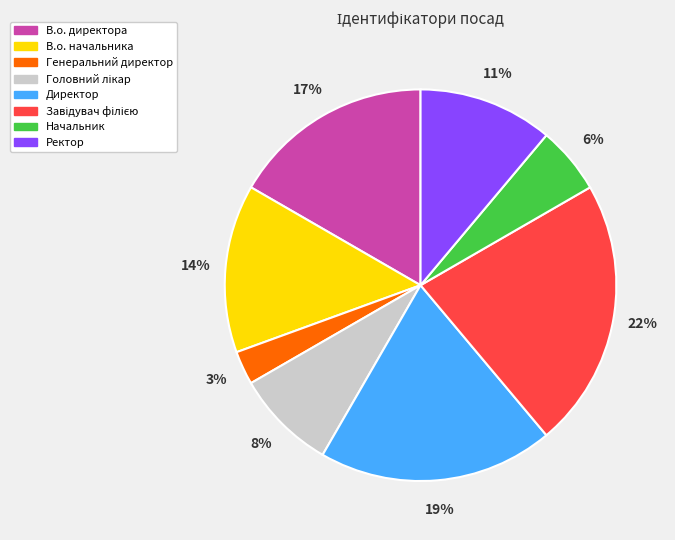

Does any single category account for the majority?

No